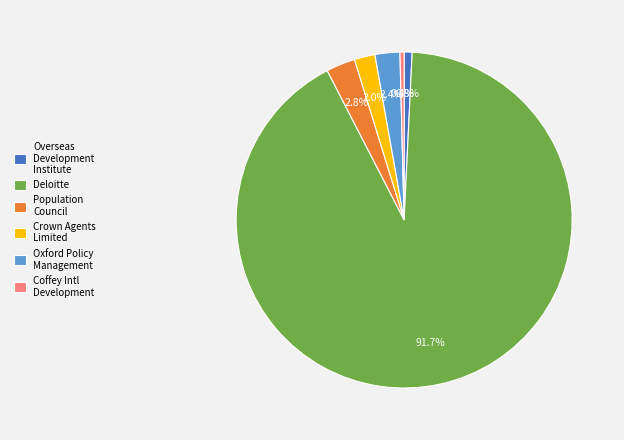

Which category has the biggest portion of the pie?

Deloitte